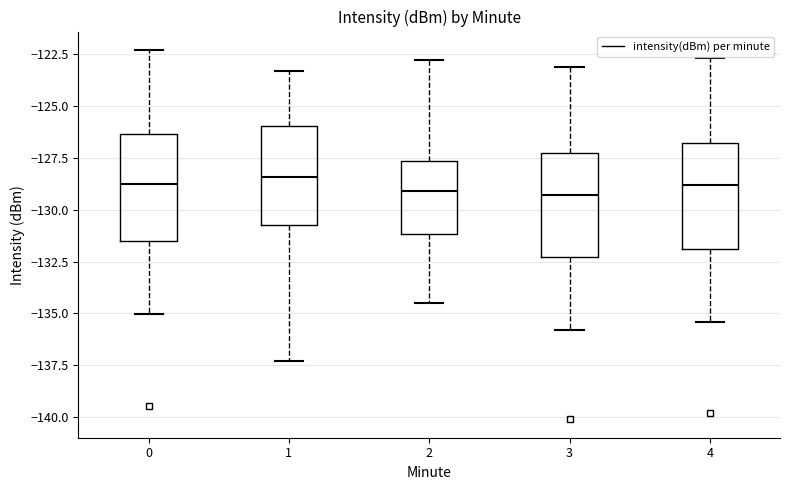

Reading left to right, read every box against the y-axis: the position of its median line, the range the box covers, and the ends of its whiskers. The values are not printed on the chart, so give them approximately, as read against the axis.

0: median -129.0, box -131.5 to -126.5, whiskers -135.0 to -122.5
1: median -128.5, box -130.5 to -126.0, whiskers -137.5 to -123.5
2: median -129.0, box -131.0 to -127.5, whiskers -134.5 to -123.0
3: median -129.5, box -132.5 to -127.0, whiskers -136.0 to -123.0
4: median -129.0, box -132.0 to -127.0, whiskers -135.5 to -122.5